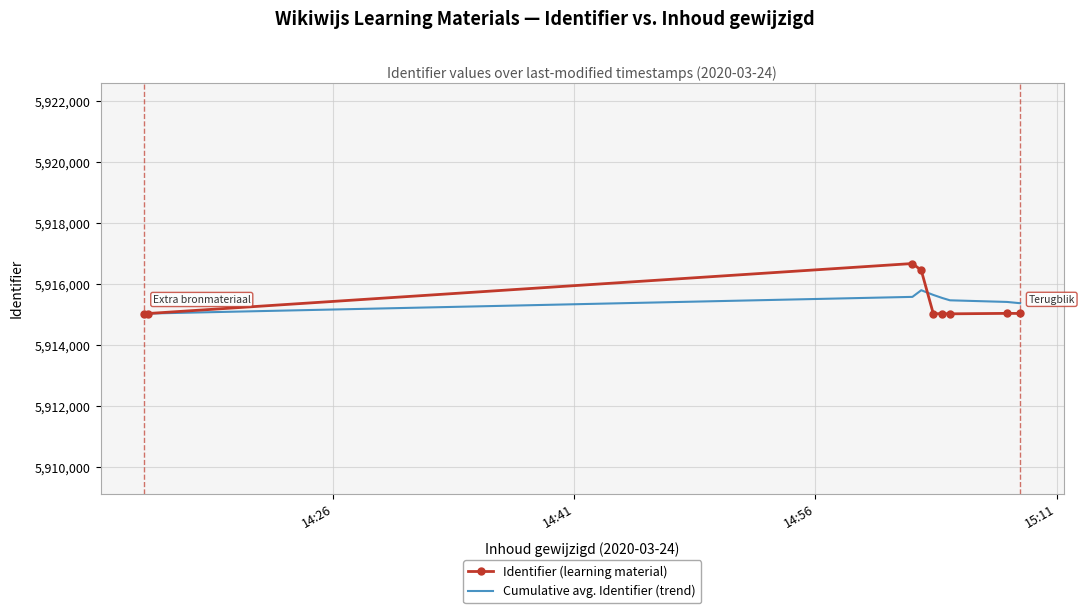

List the series in order of their peak value, lowest first.

Cumulative avg. Identifier (trend), Identifier (learning material)